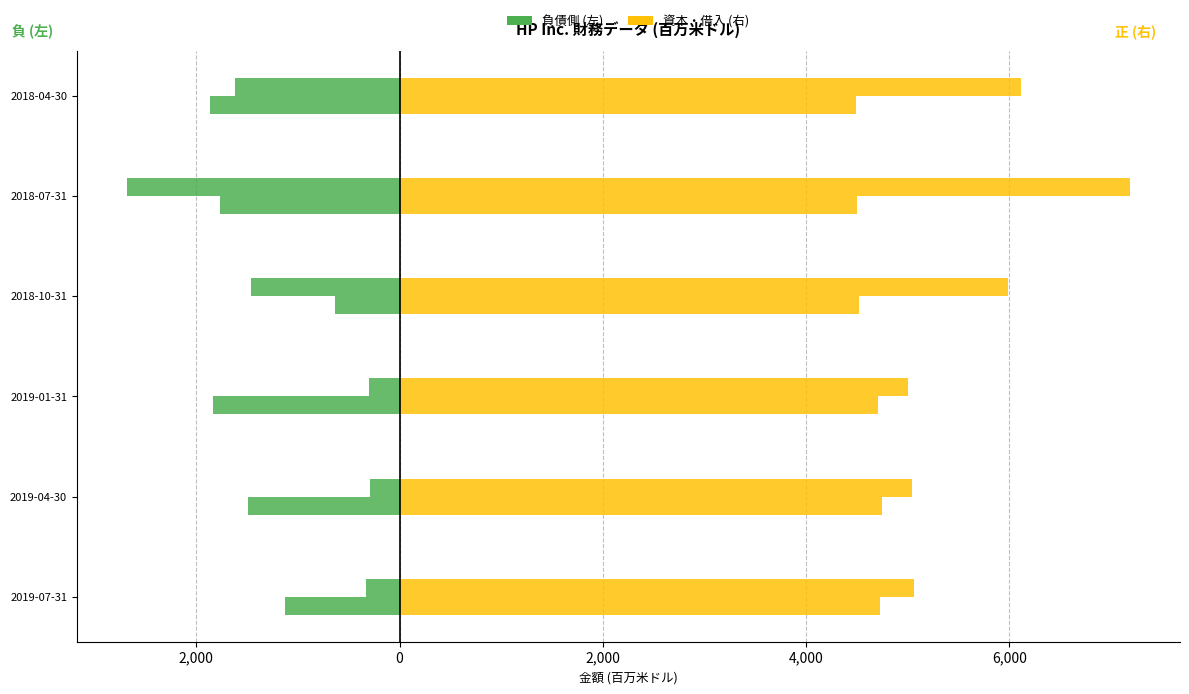

Which has a higher value, 2019-01-31 or 2019-04-30?

2019-04-30